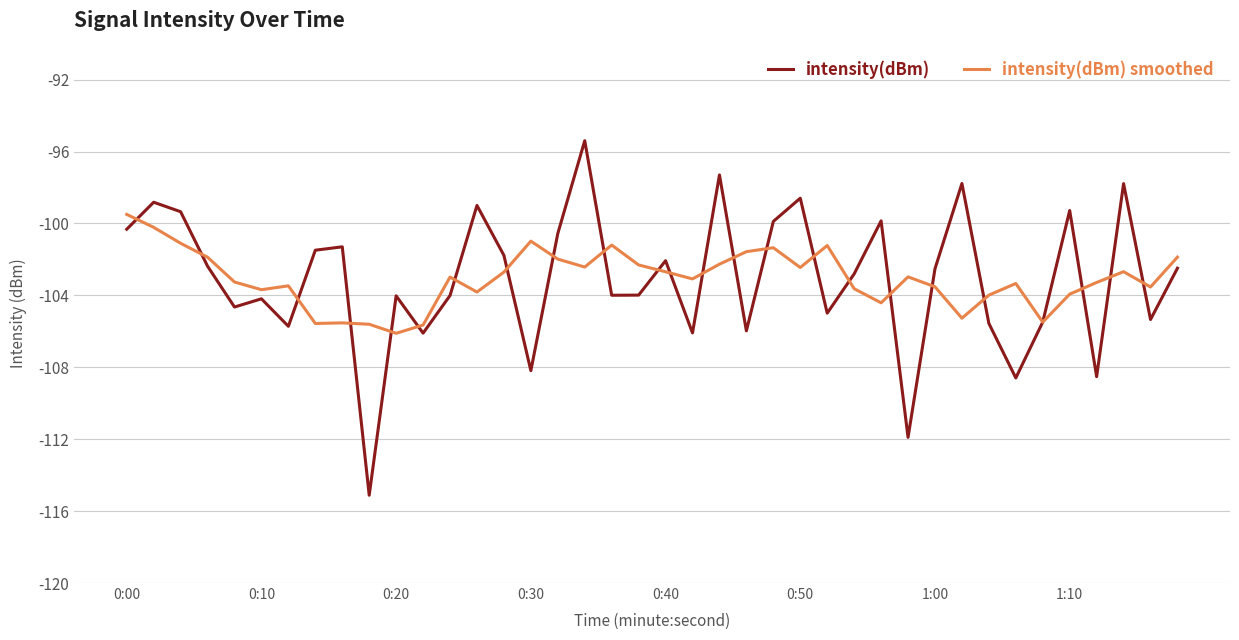

True or false: intensity(dBm) smoothed and intensity(dBm) cross at least once.

True